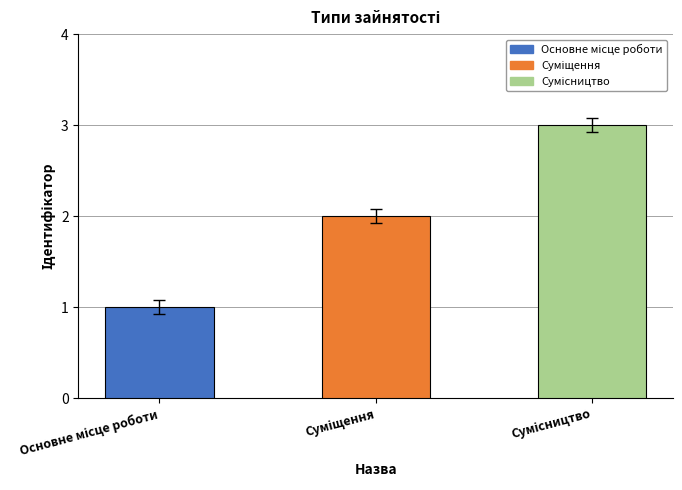

What is the maximum value shown in the chart?

3